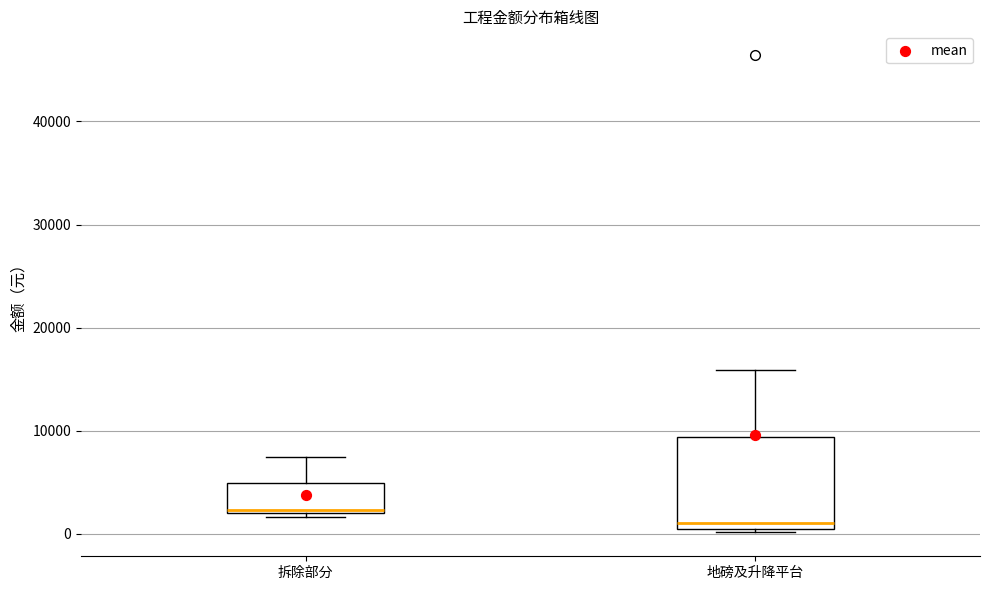

Comparing the boxes themselves (not the whiskers), which one is the tallest?

地磅及升降平台